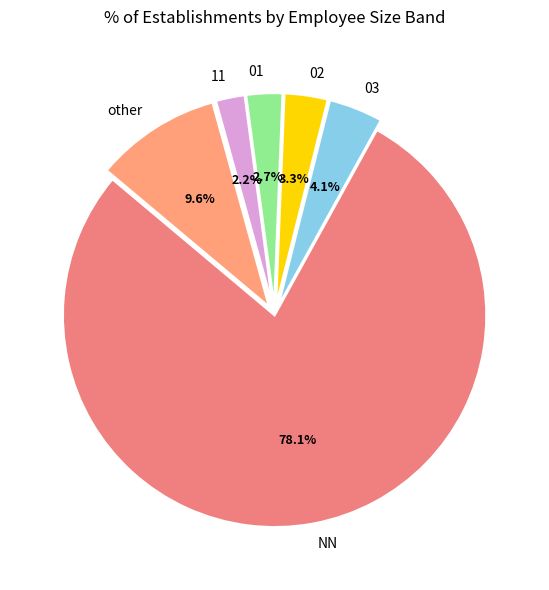

Does other account for over 50% of the chart?

No